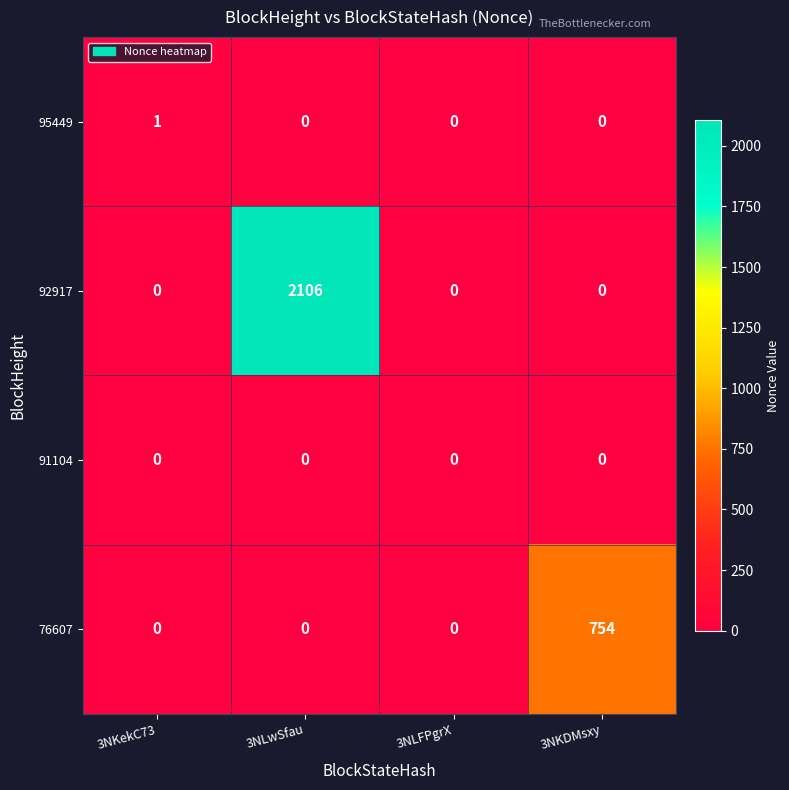

List the series in order of their peak value, highest first.

92917, 76607, 95449, 91104